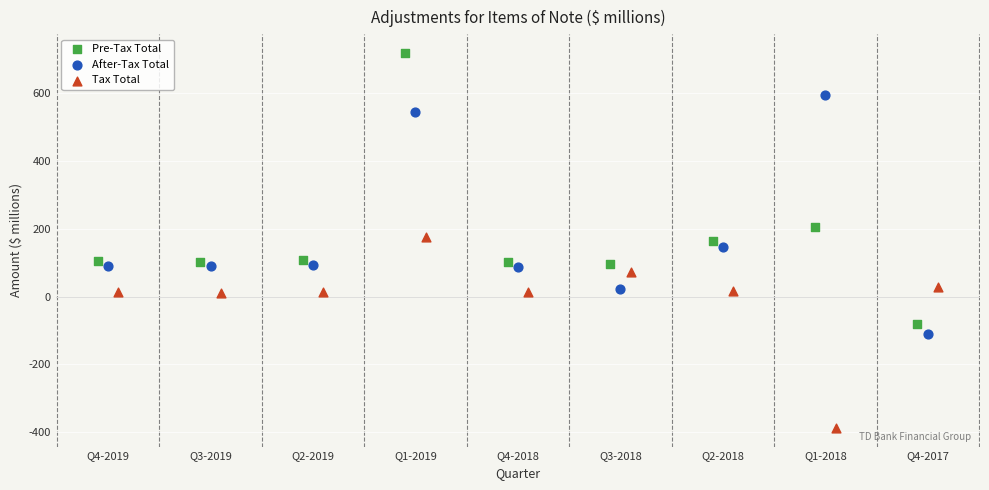

What are all the series names shown in the legend?

Pre-Tax Total, After-Tax Total, Tax Total